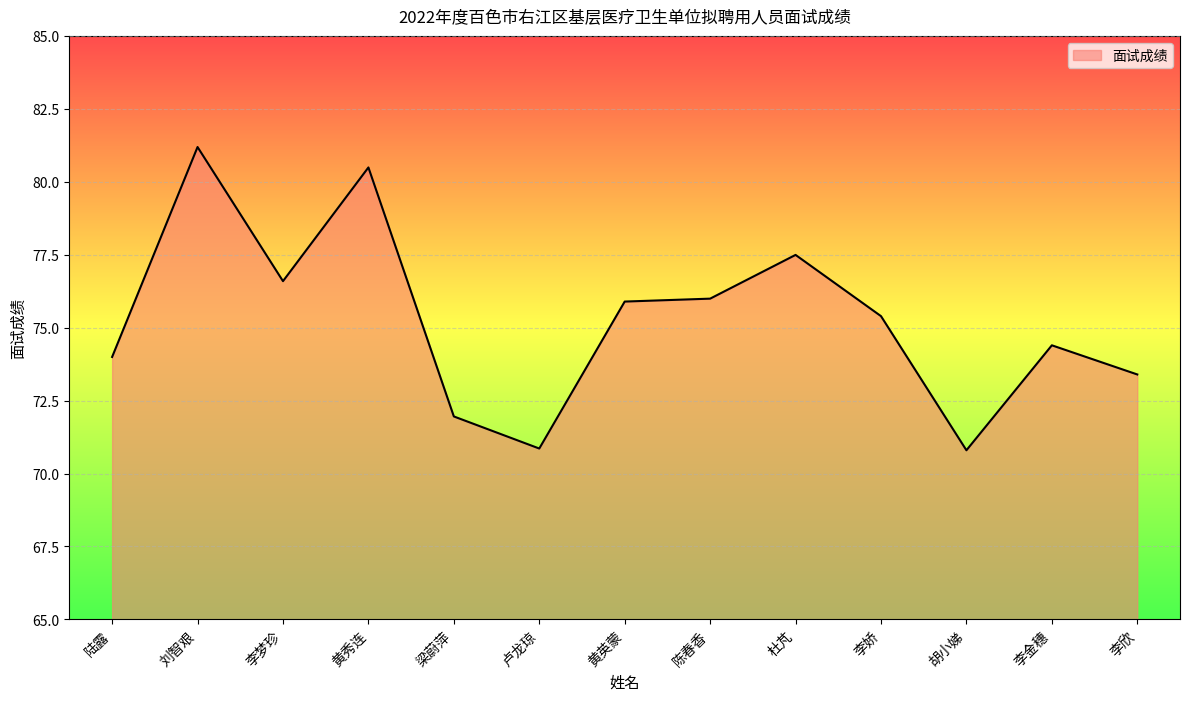

What is the average value?

75.3